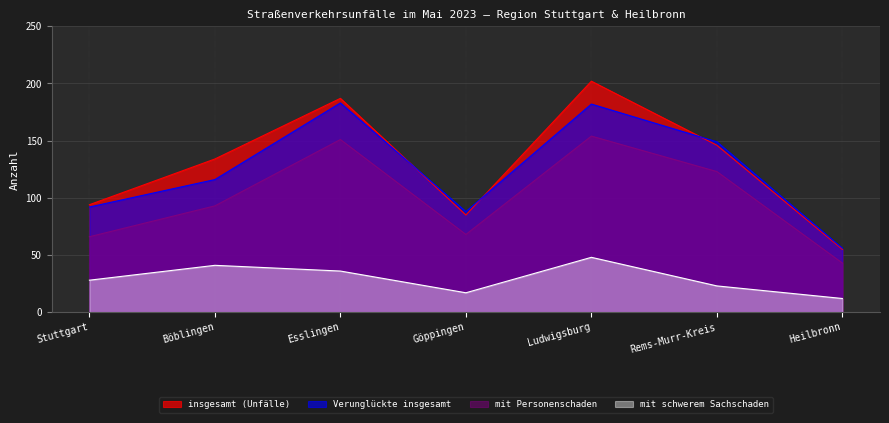

At which label does insgesamt (Unfälle) first exceed 134?

Esslingen